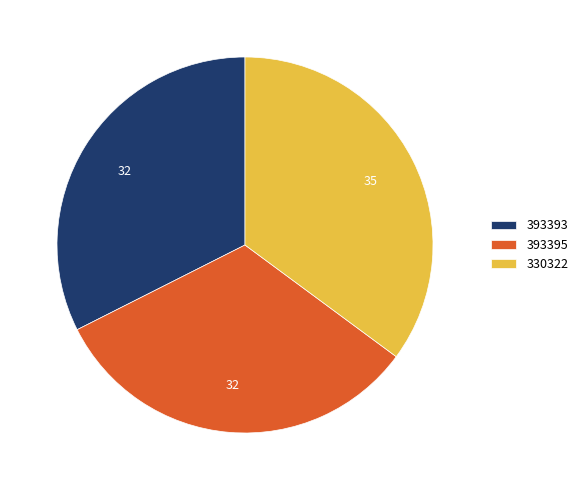

What is the largest slice in the pie chart?

330322